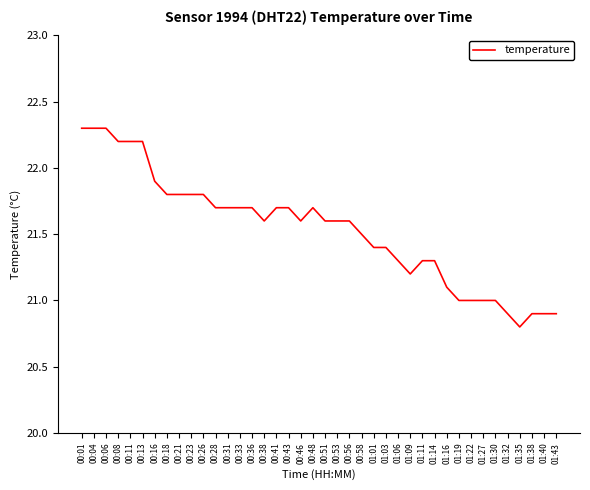

What position from the right is 01:09?

13